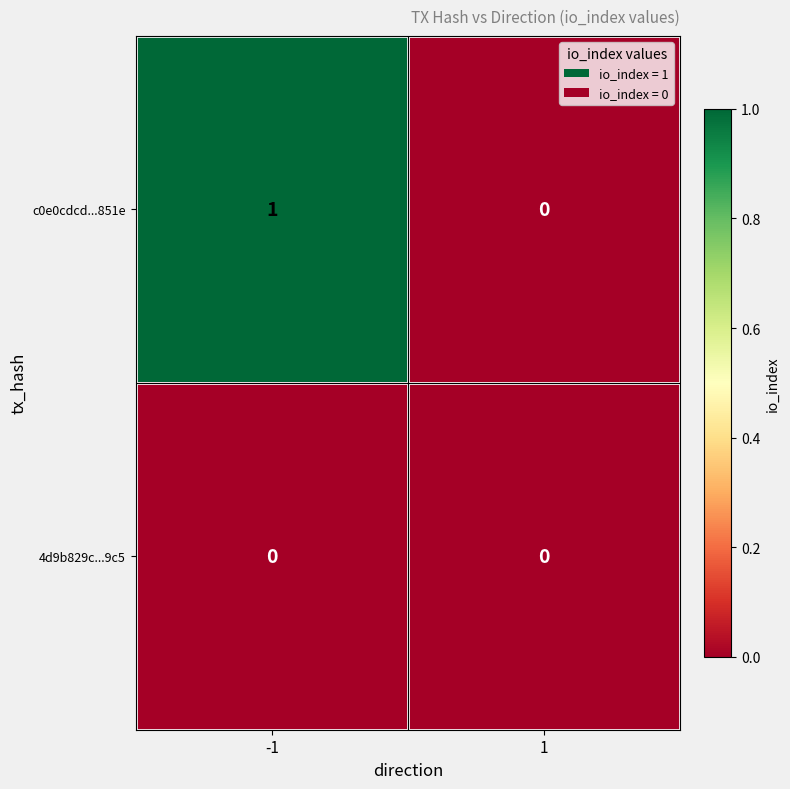

True or false: c0e0cdcd...851e has a value of 0 at 1.

True